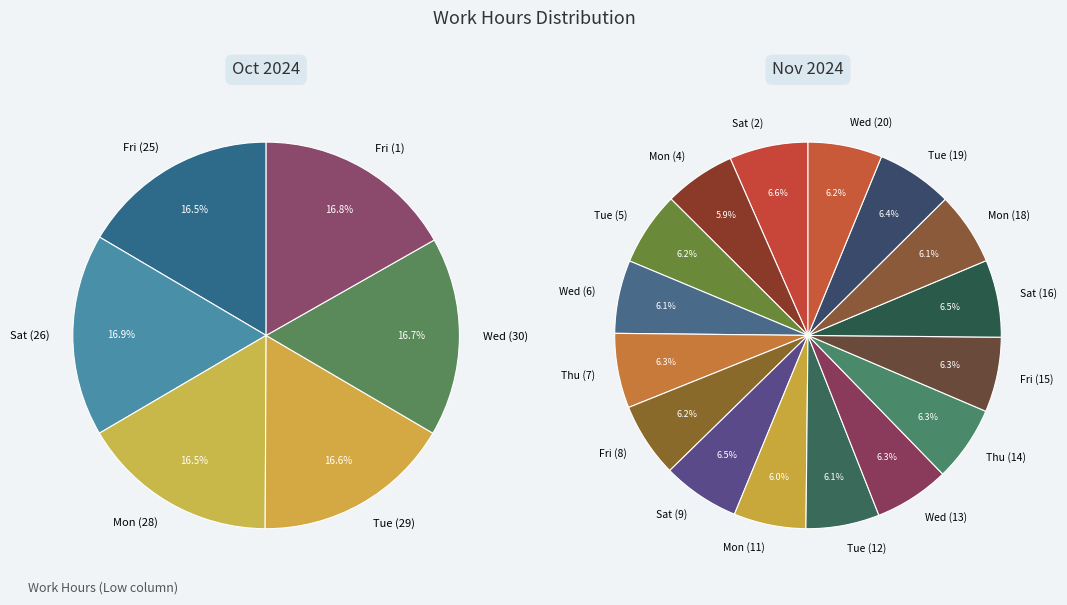

Does Fri (8) account for over 50% of the chart?

No